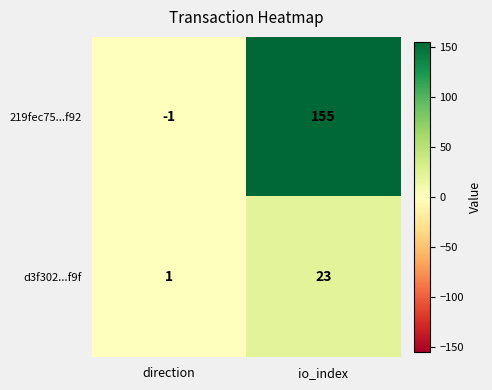

Which series has the largest range (max minus min)?

219fec75...f92